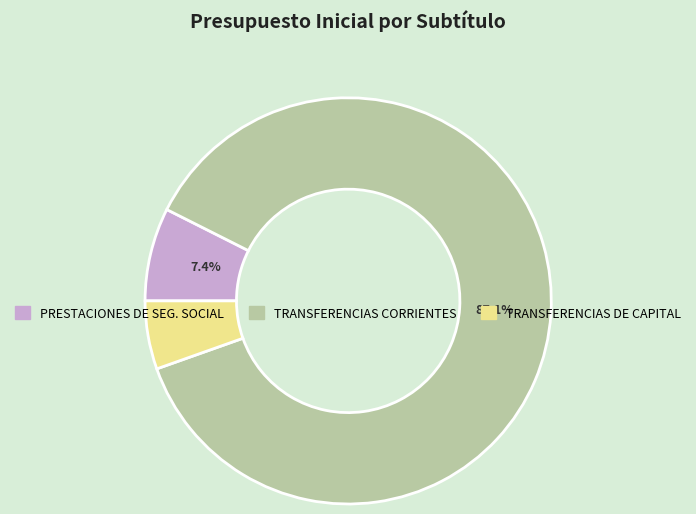

Which has a higher value, TRANSFERENCIAS CORRIENTES or PRESTACIONES DE SEG. SOCIAL?

TRANSFERENCIAS CORRIENTES